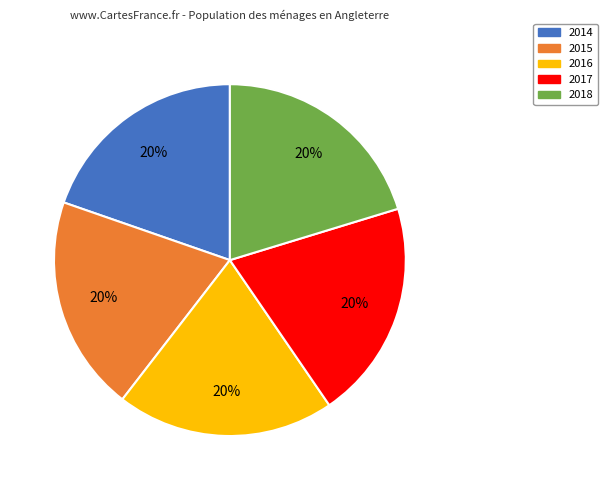

Is the sum of 2016 and 2015 greater than half?

No